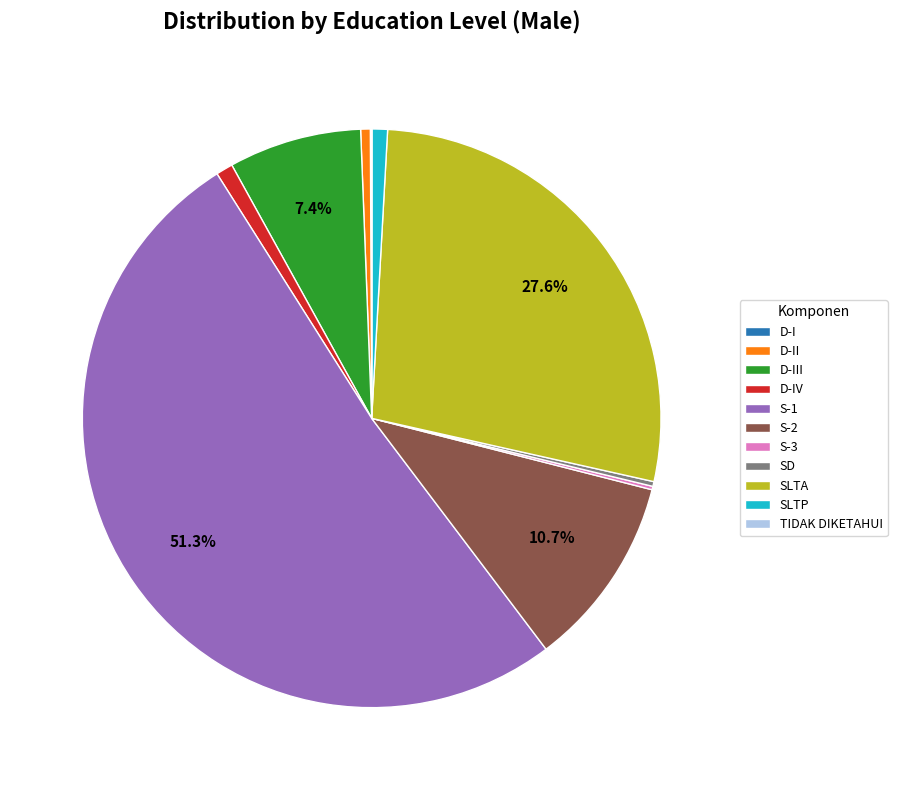

Which slice represents more than half of the pie?

S-1